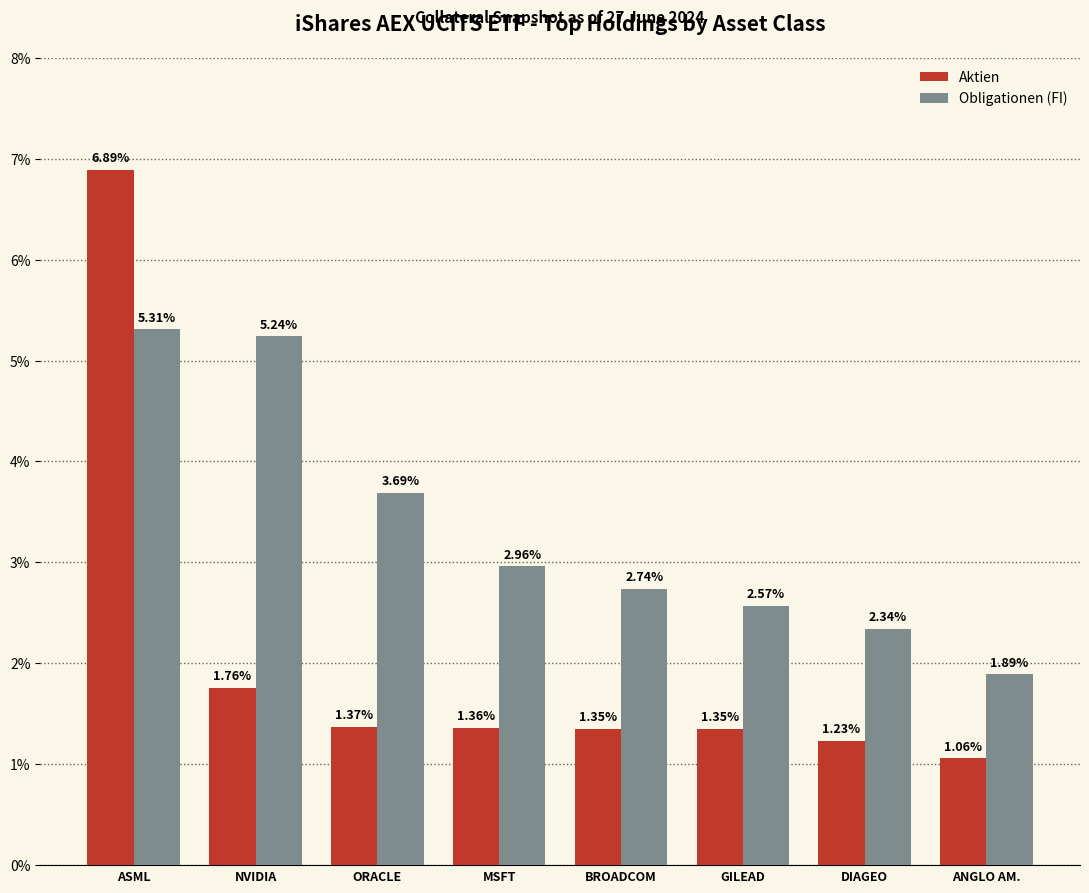

What is the average value of the Obligationen (FI) series?

3.3